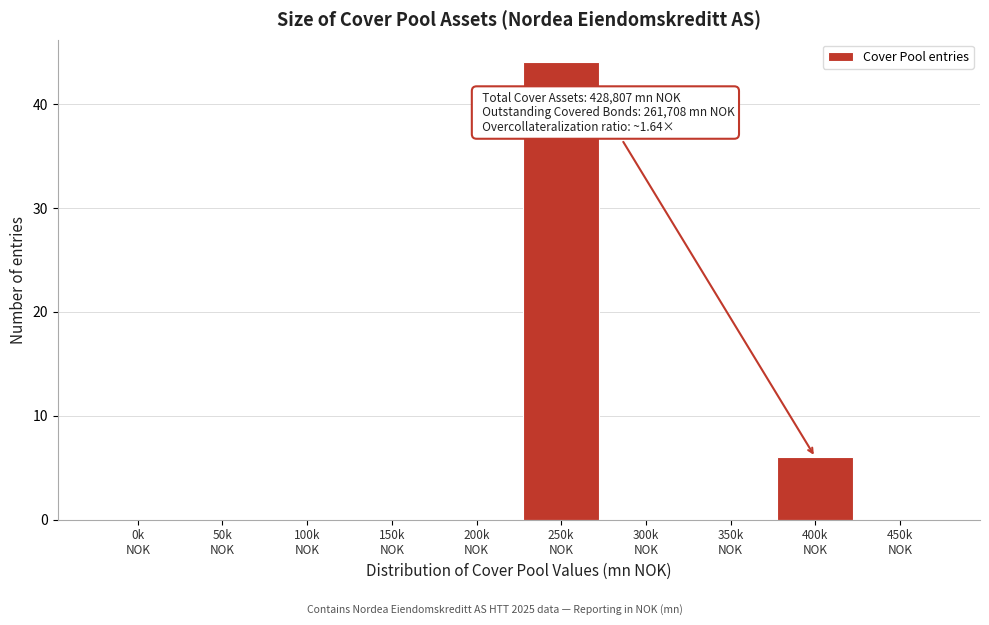

What is the sum of all values?

50